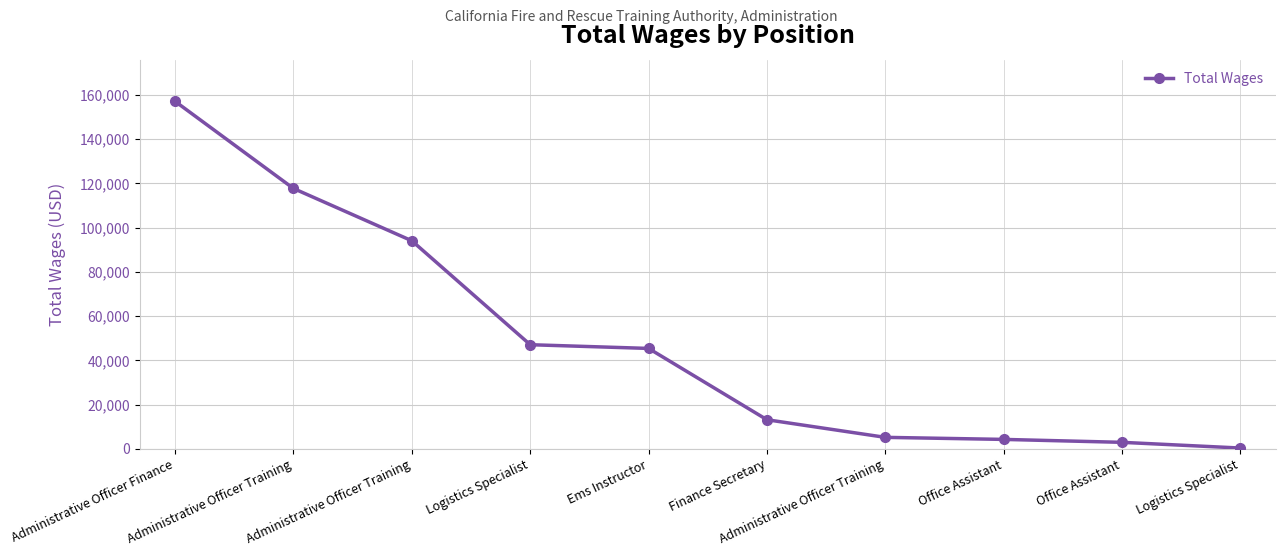

How many data points does each series have?

10